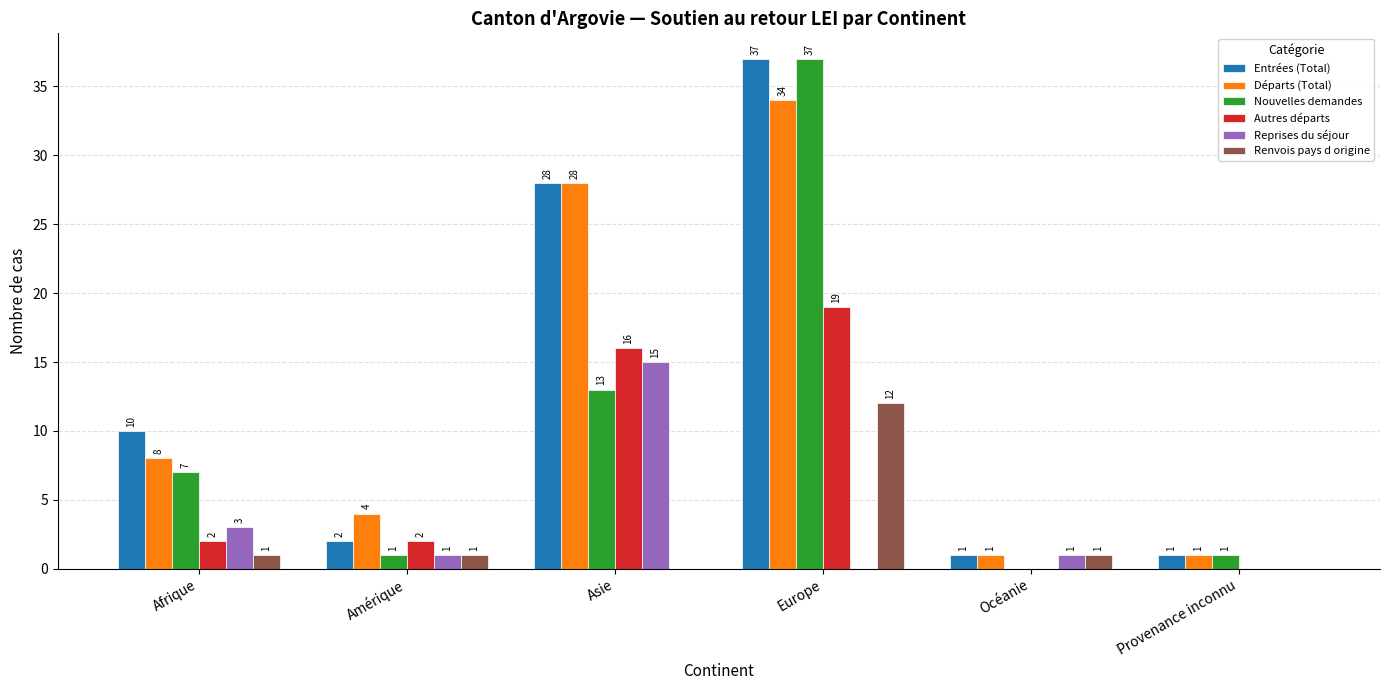

The value of Nouvelles demandes at Océanie is 0. True or false?

True